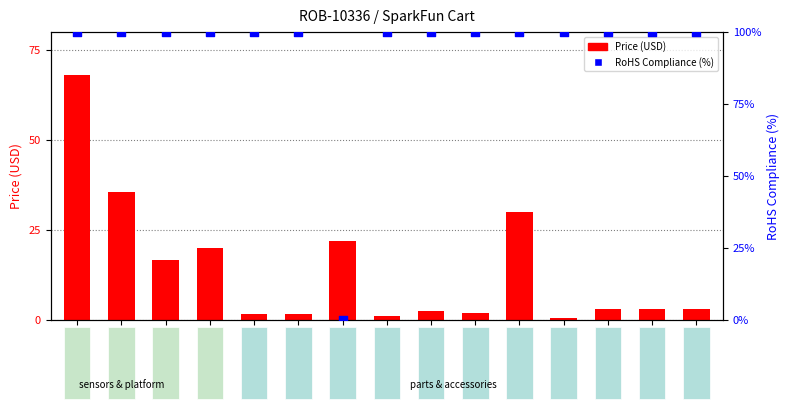

At how many categories does at least one series exceed 44?

14